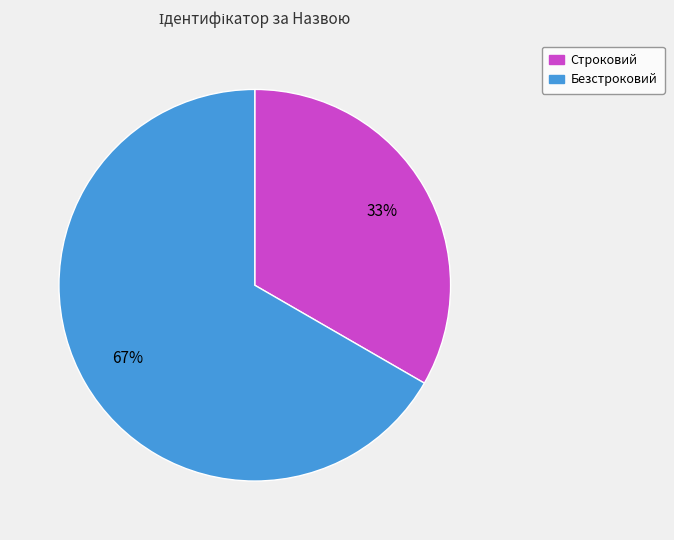

What percentage is the Безстроковий slice, to the nearest percent?

67%